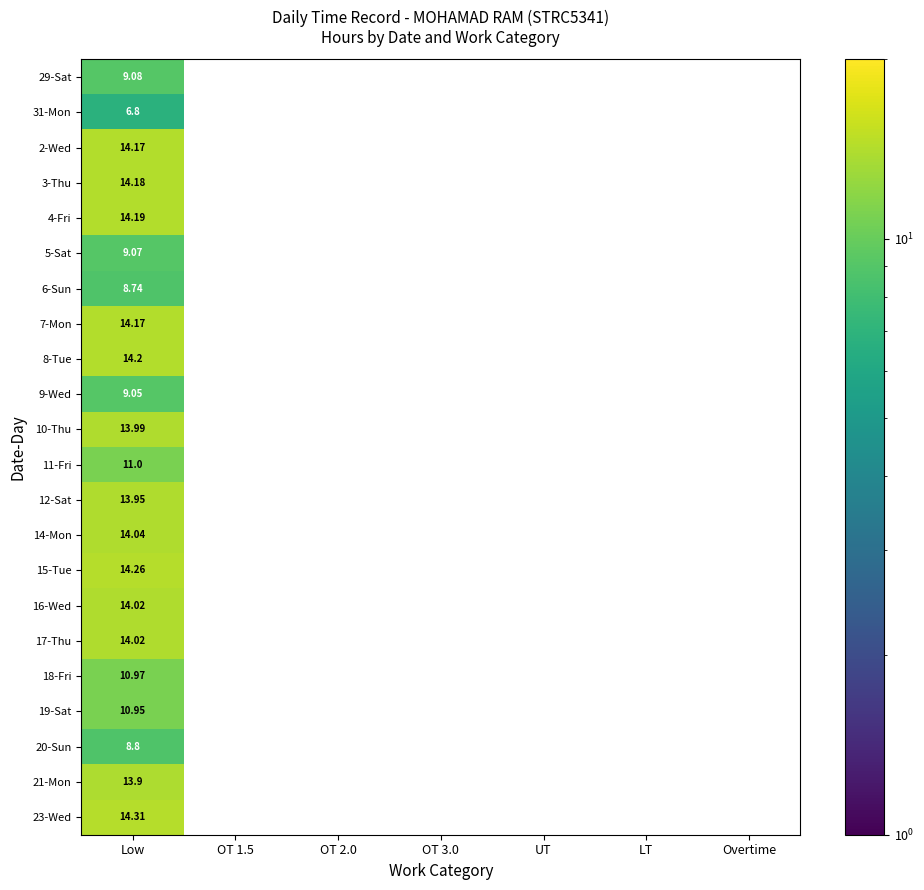

How many values in 9-Wed are above zero?

1